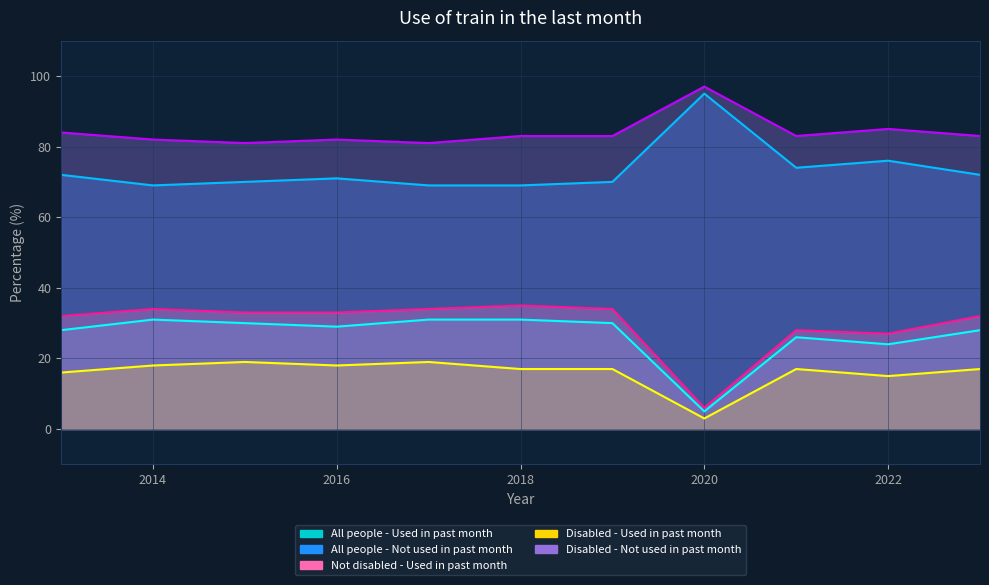

True or false: All people - Not used in past month and All people - Used in past month intersect in this chart.

False